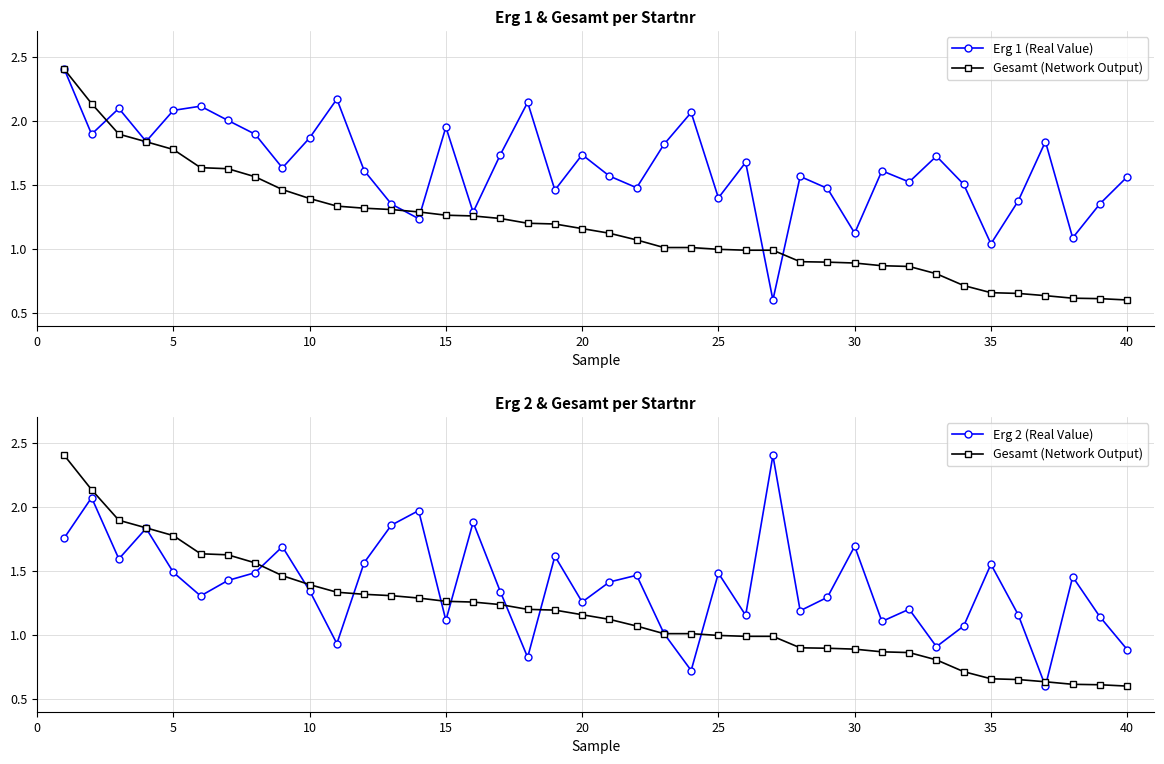

How many series are shown in this chart?

3